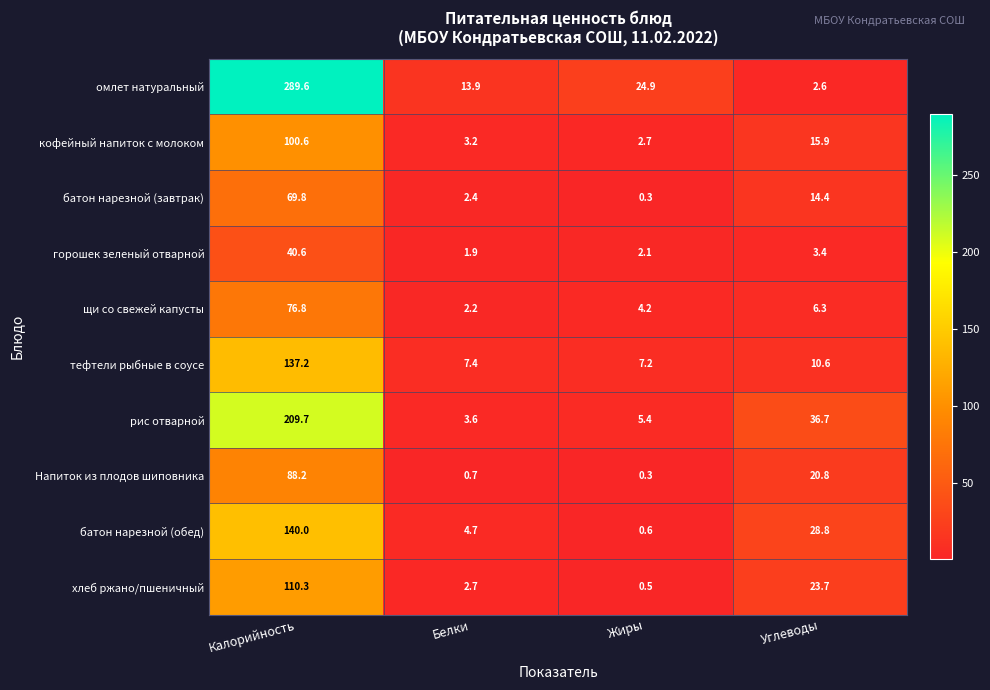

Which series has the widest spread of values?

омлет натуральный